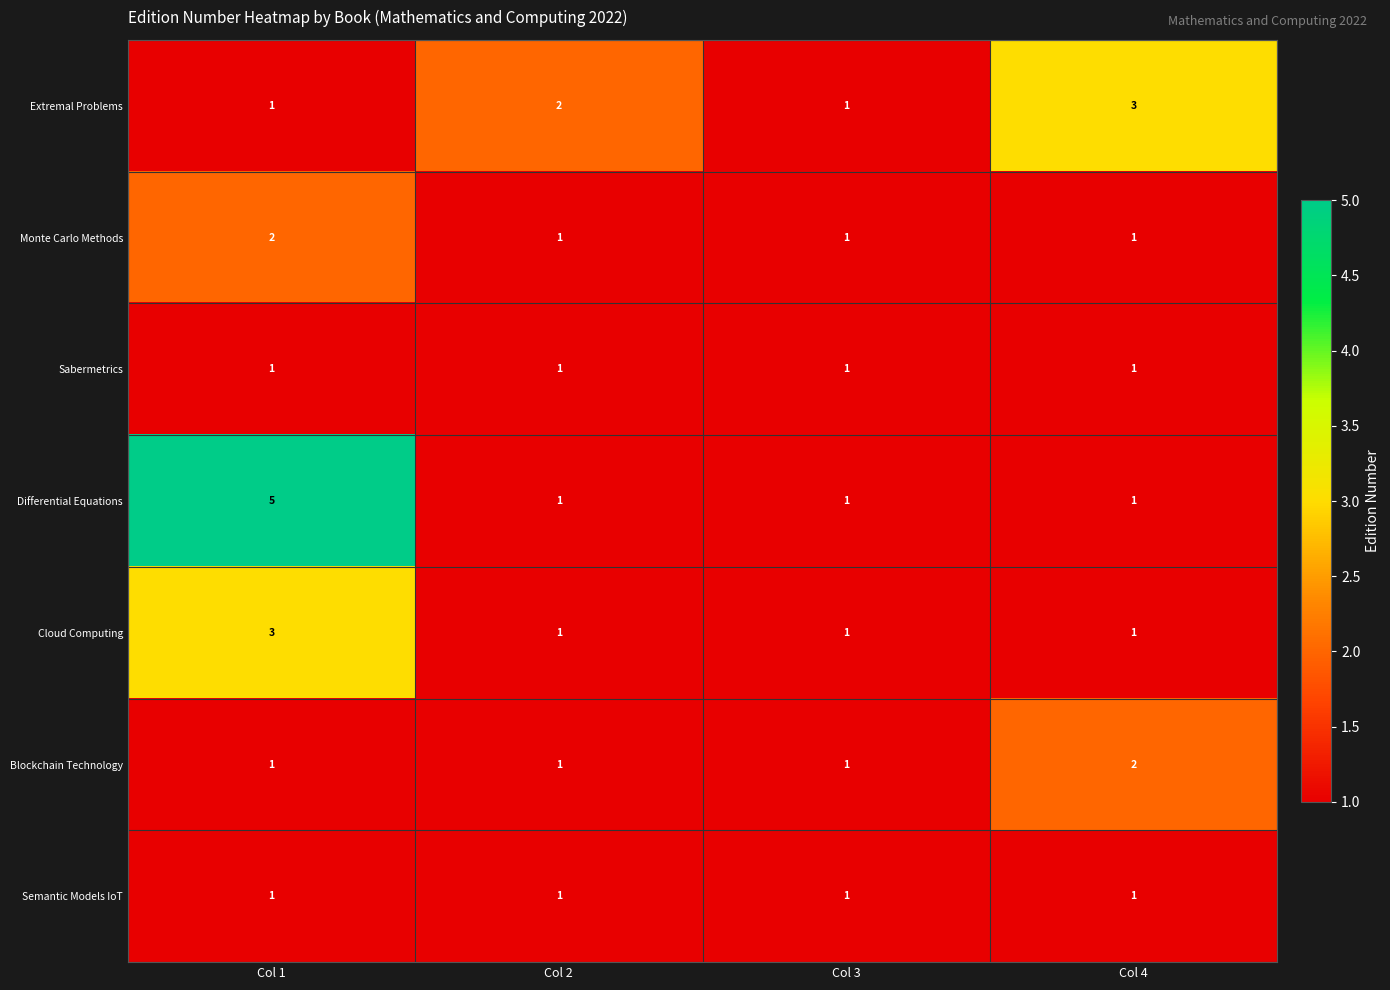

What is the total value across all series at Col 1?

14